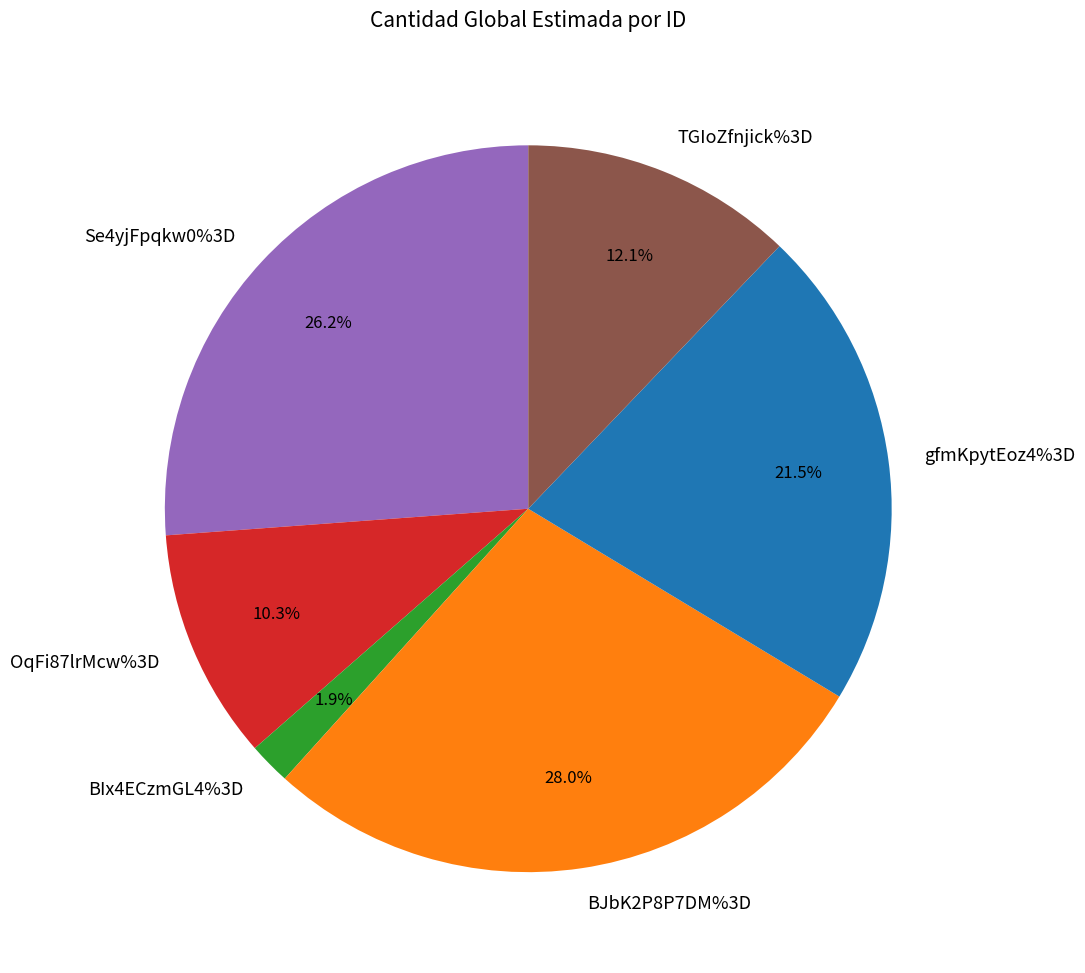

How many segments does this pie chart have?

6